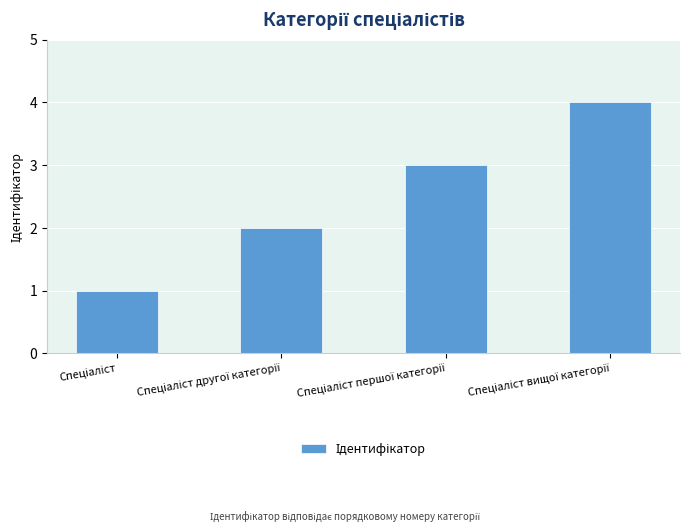

What is the sum of all values?

10